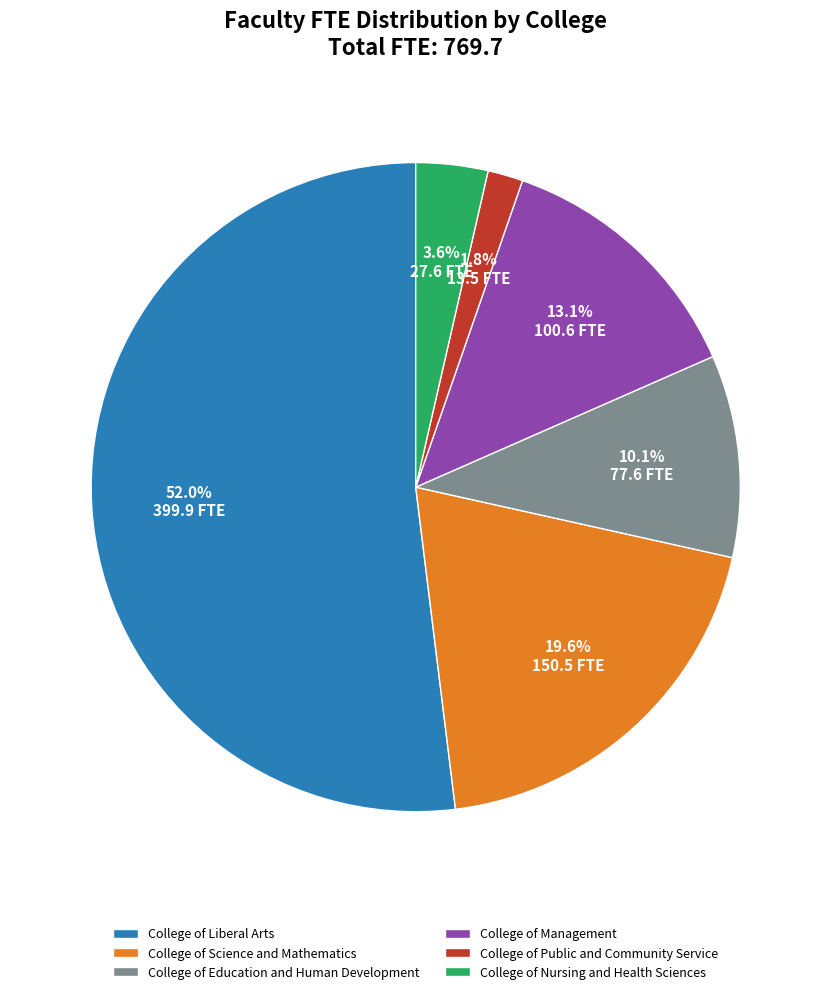

How many segments does this pie chart have?

6